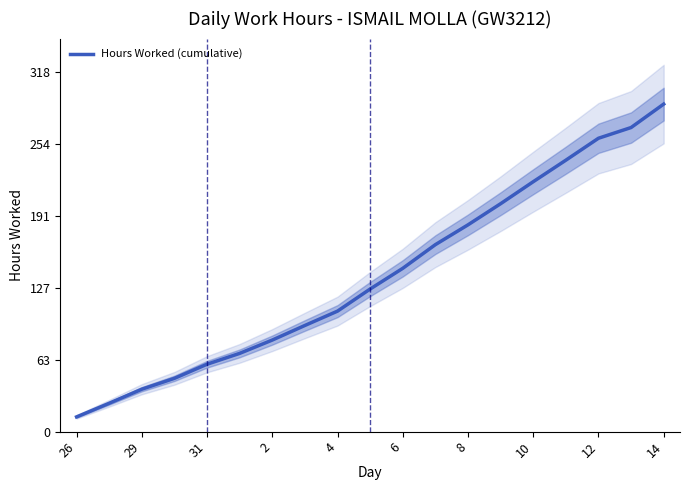

True or false: Hours Worked (cumulative) has a value of 75.8 at 14.

False